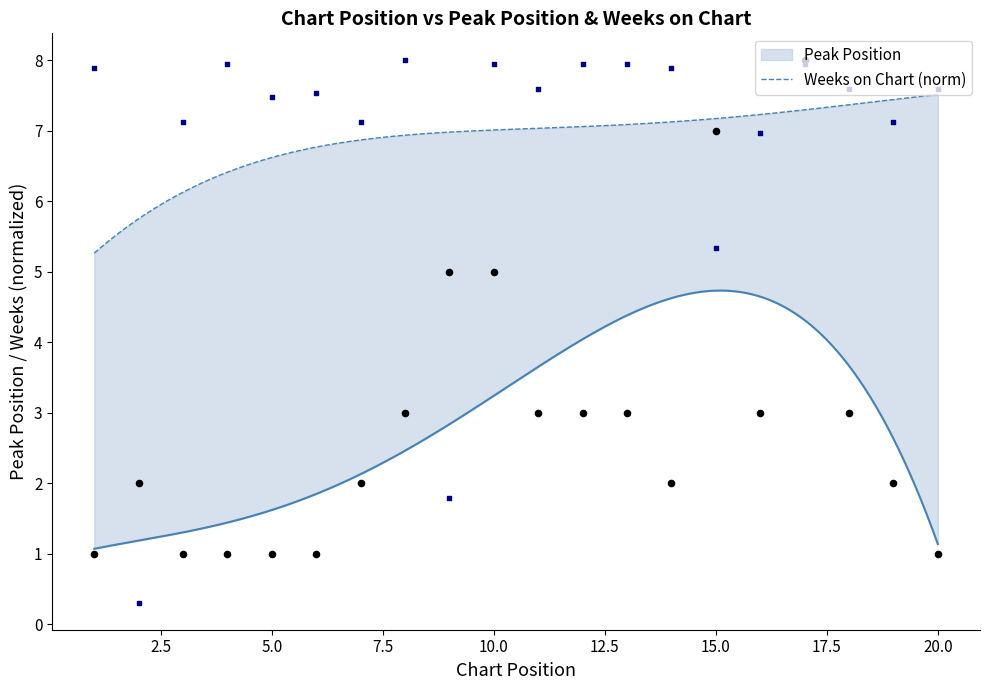

Which series has the widest spread of Y values?

Weeks on Chart